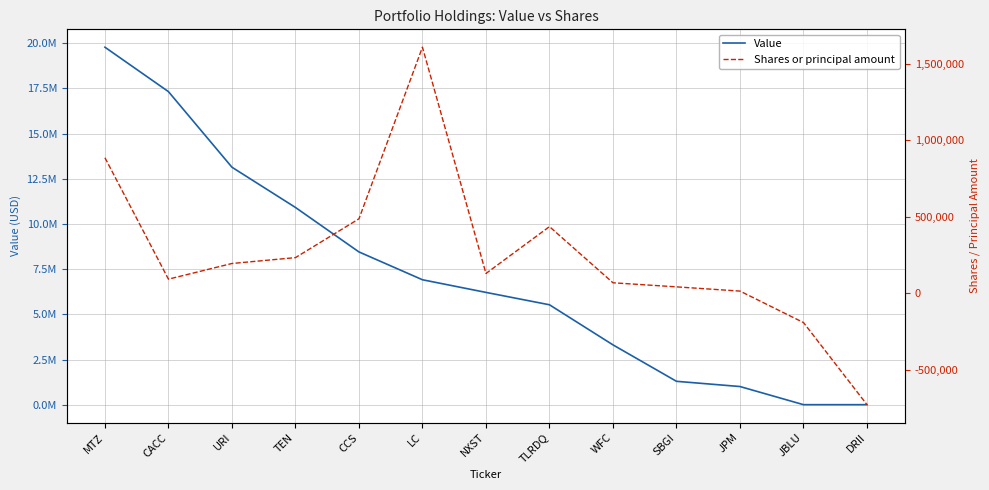

Which series has the largest range (max minus min)?

Value